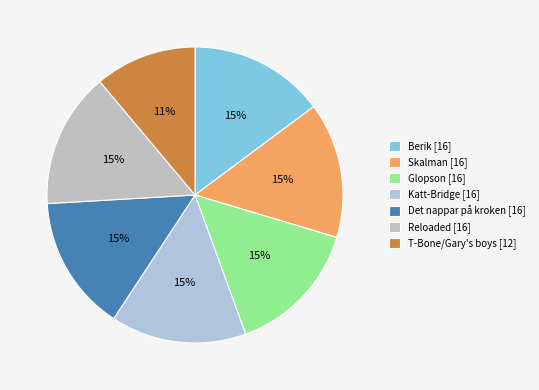

True or false: Skalman [16] accounts for 15% of the total.

True